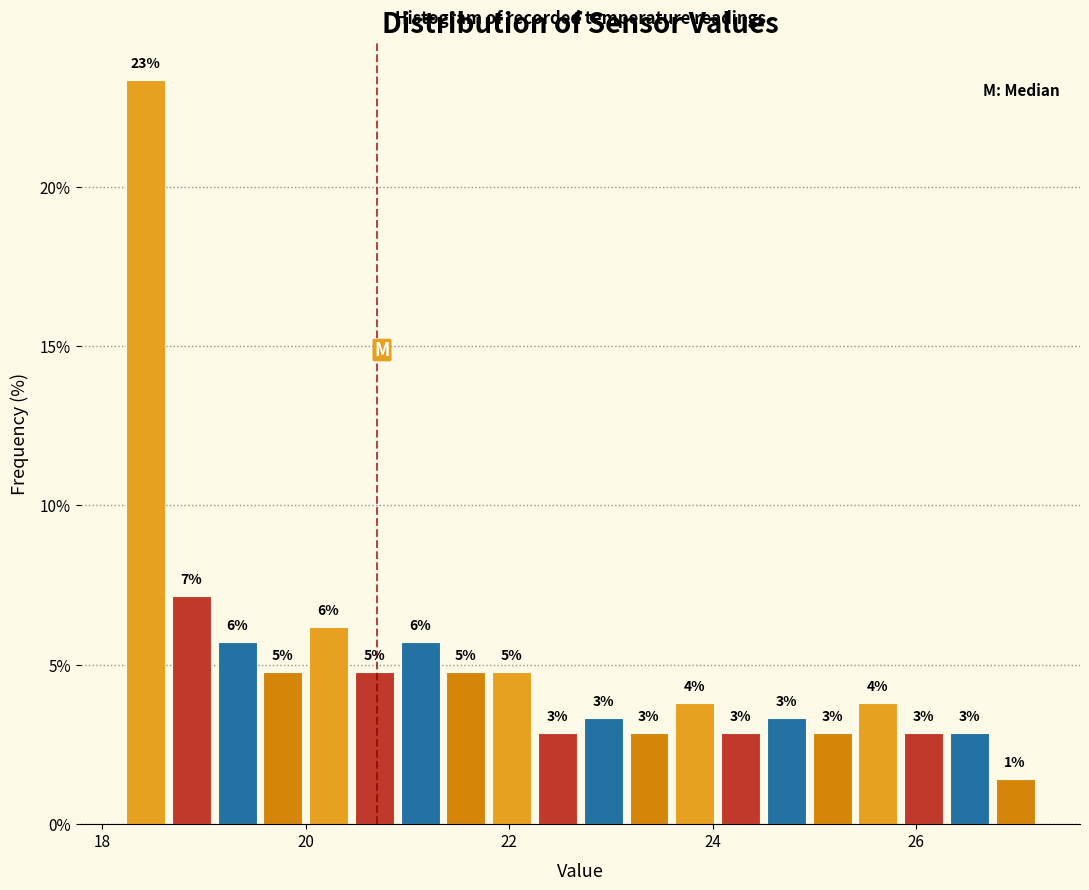

Read against the x-axis, roughly where is the centre of the tallest bar?

18.4